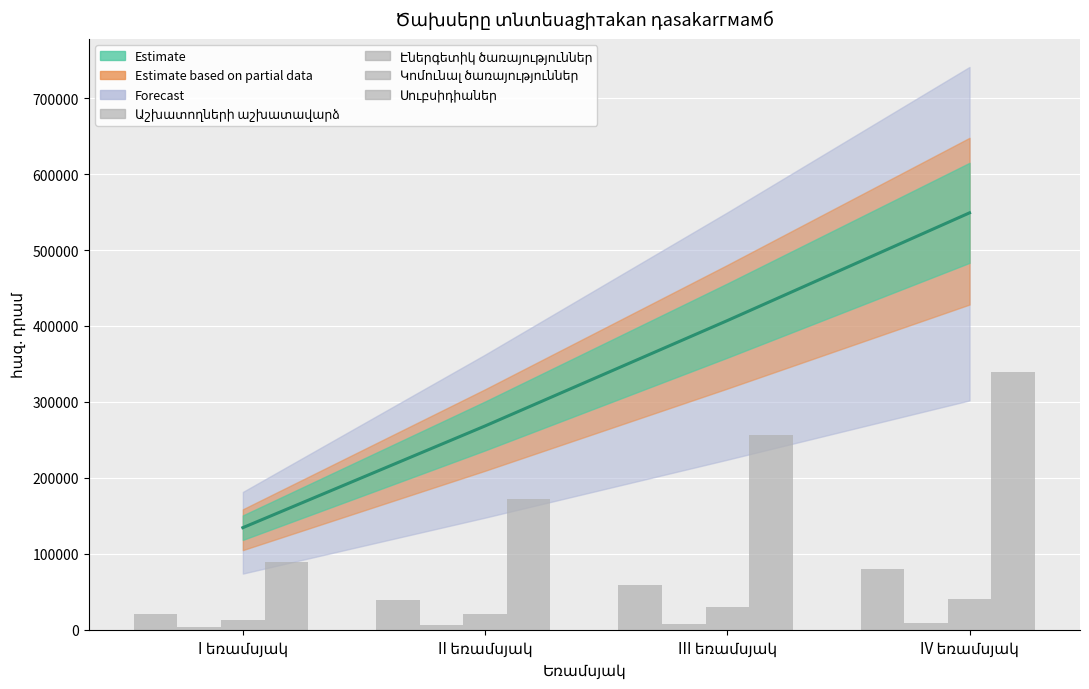

What is the difference between the Աշխատողների աշխատավարձ values at III եռամսյակ and II եռամսյակ?

20175.0